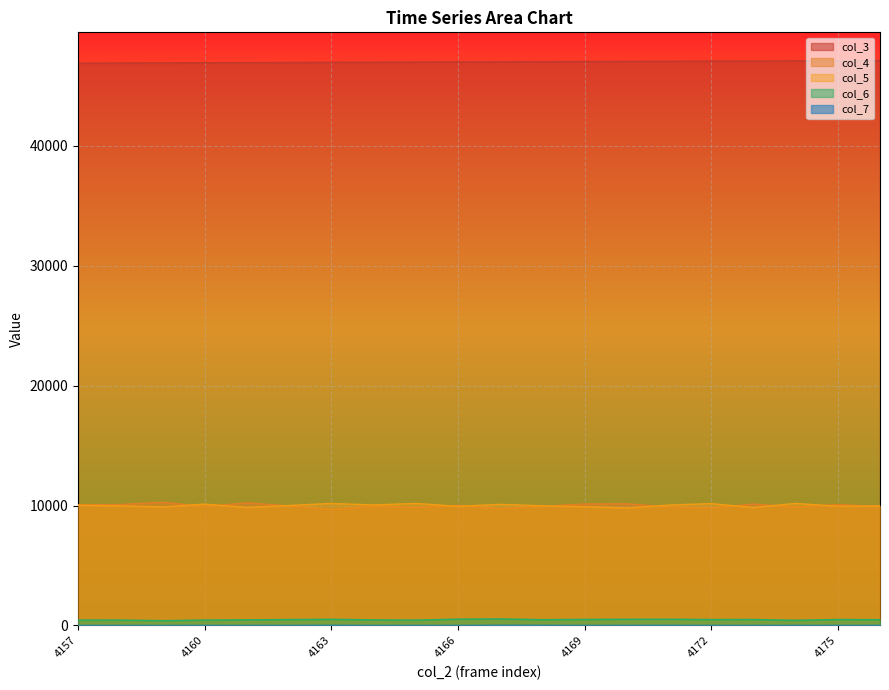

True or false: col_3 has a value of 28884 at 4169.

False